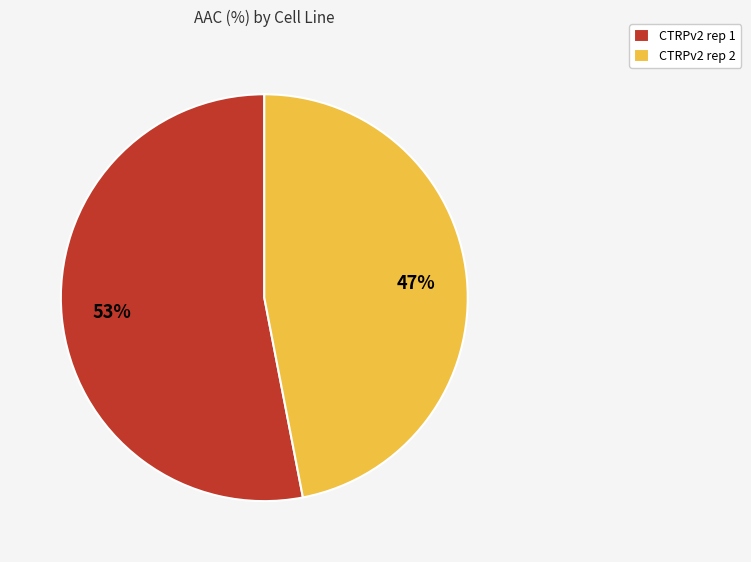

Is there a majority slice in this chart?

Yes